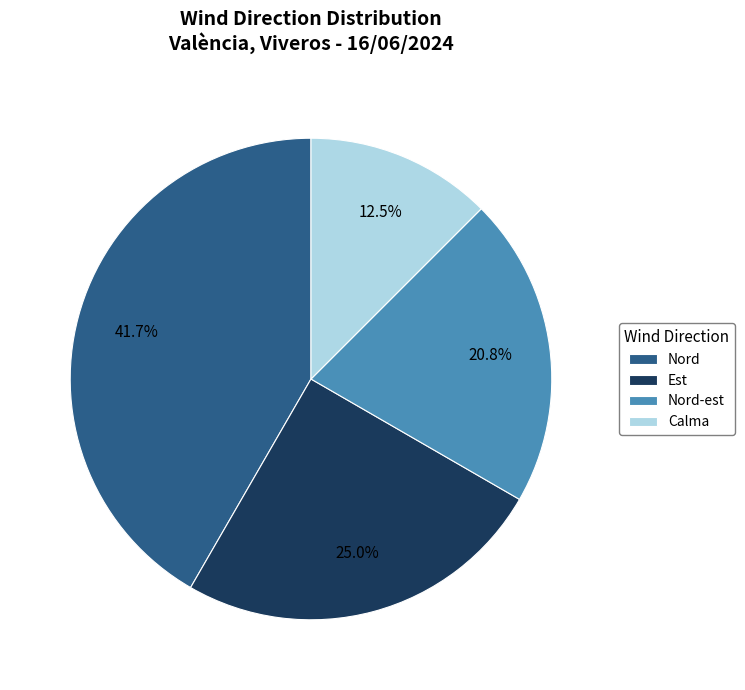

What percentage is the Nord slice, to the nearest percent?

42%